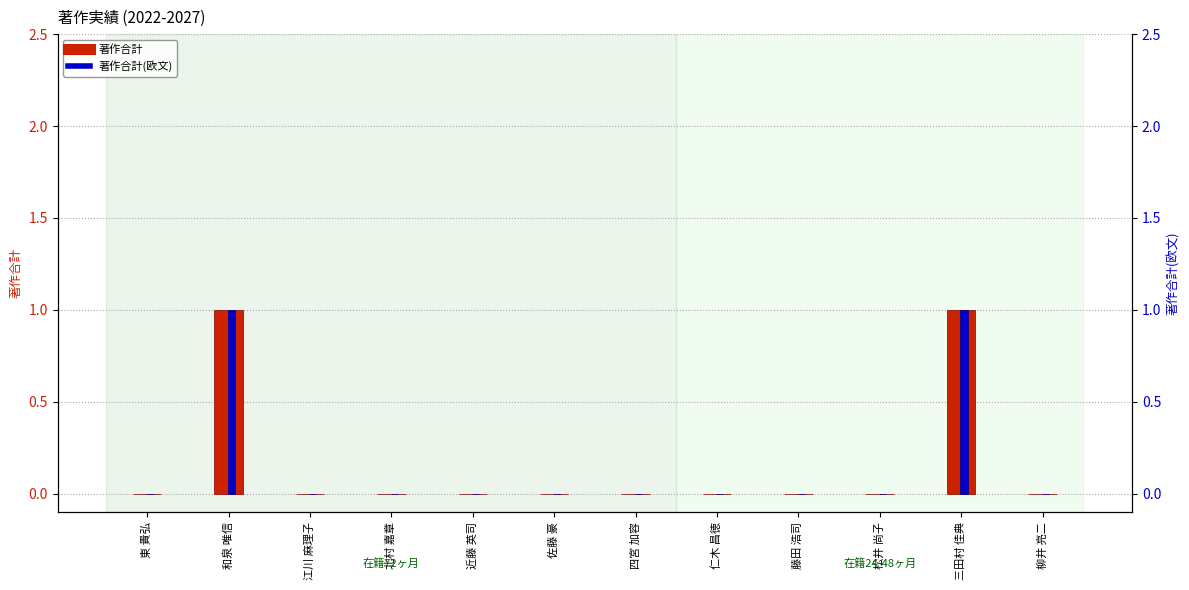

What are all the series names shown in the legend?

著作合計, 著作合計(欧文)